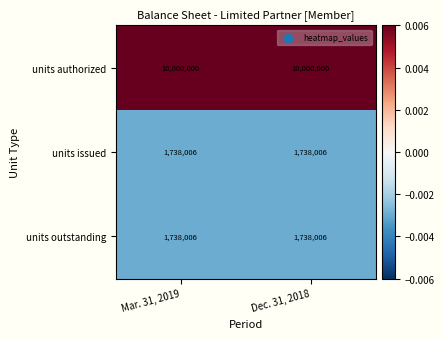

The units authorized series shows 2598858 at Mar. 31, 2019. True or false?

False